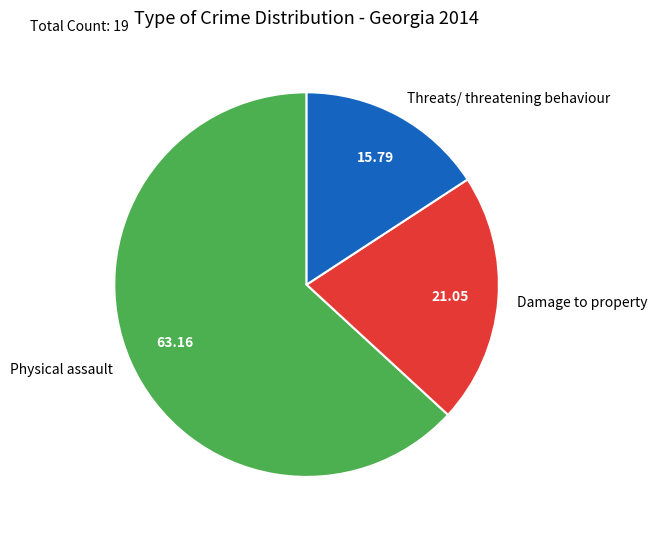

Is Threats/ threatening behaviour the majority of the pie?

No